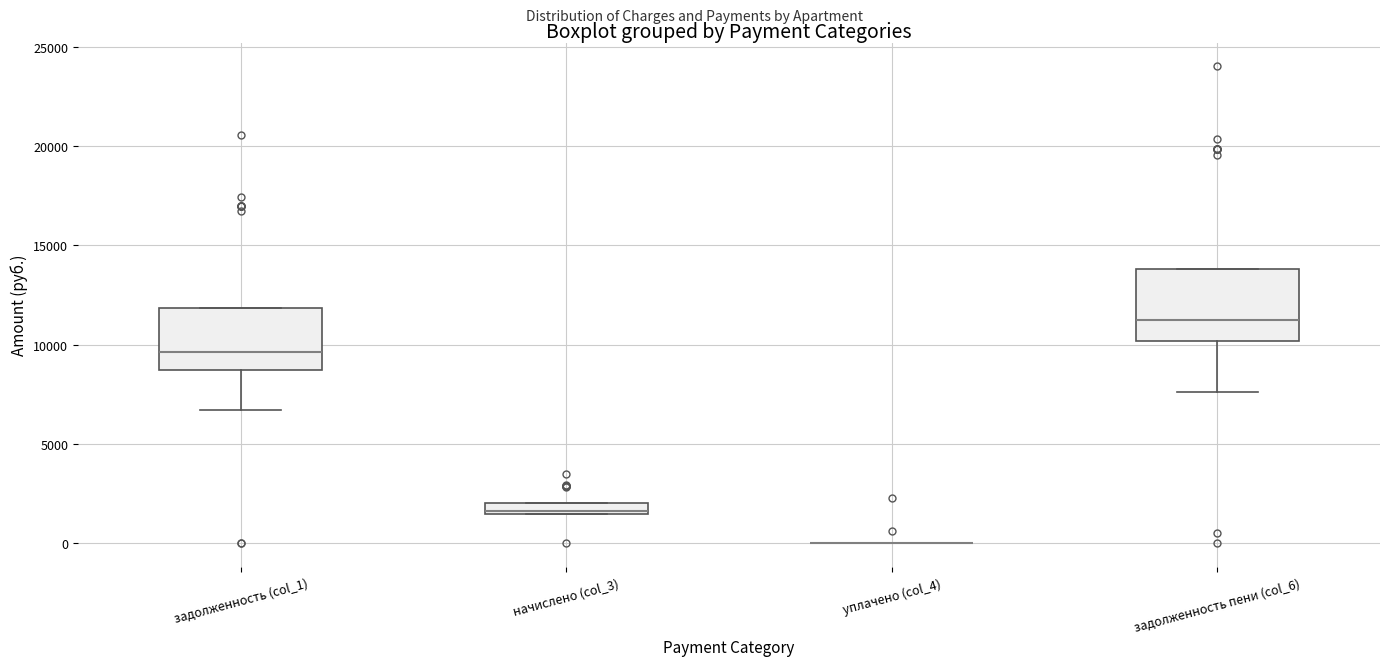

Where is the lower edge of the box for задолженность пени (col_6) on the y-axis? The values are not printed on the chart, so give them approximately, as read against the axis.

10000